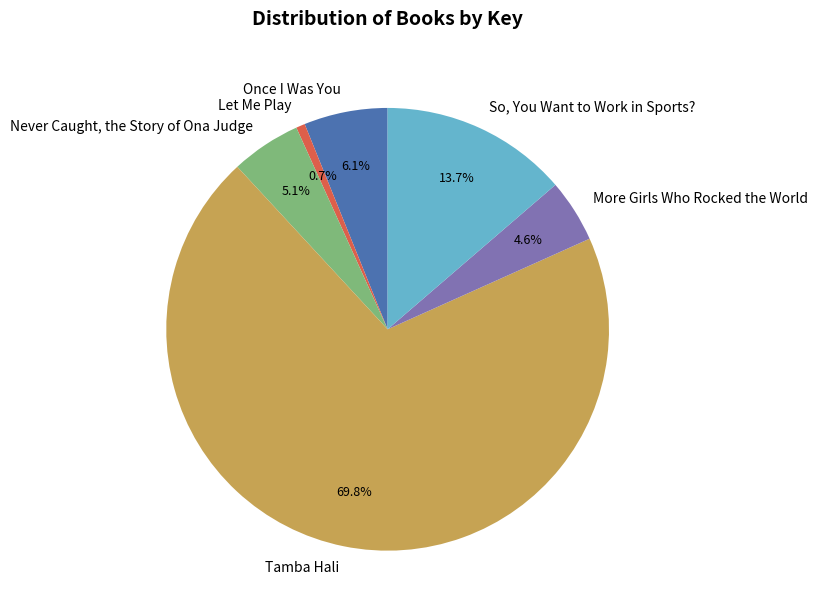

Combined, do Never Caught, the Story of Ona Judge and Once I Was You account for over 50%?

No